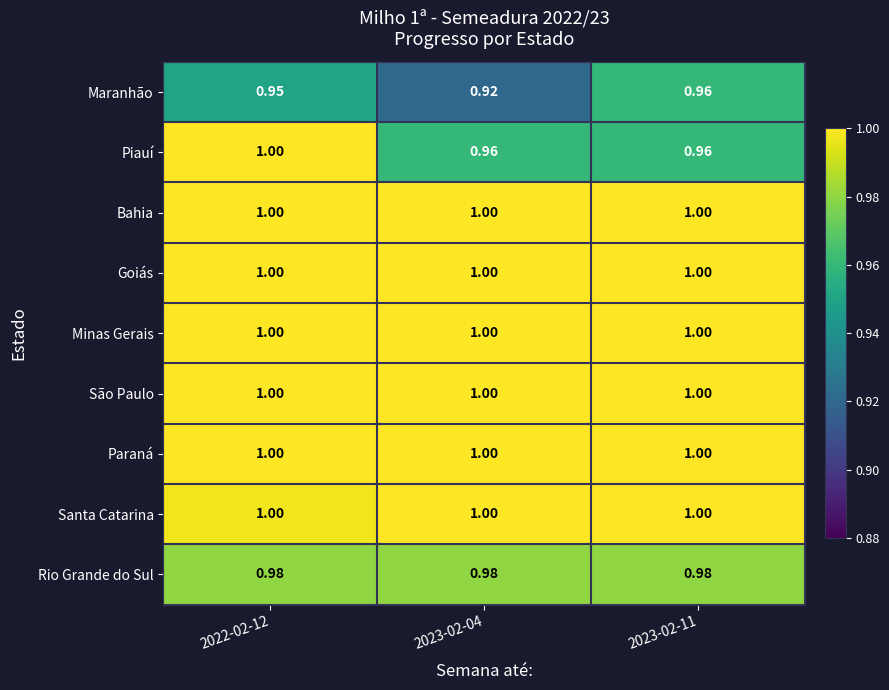

Between 2023-02-04 and 2023-02-11, which series saw the biggest shift?

Maranhão